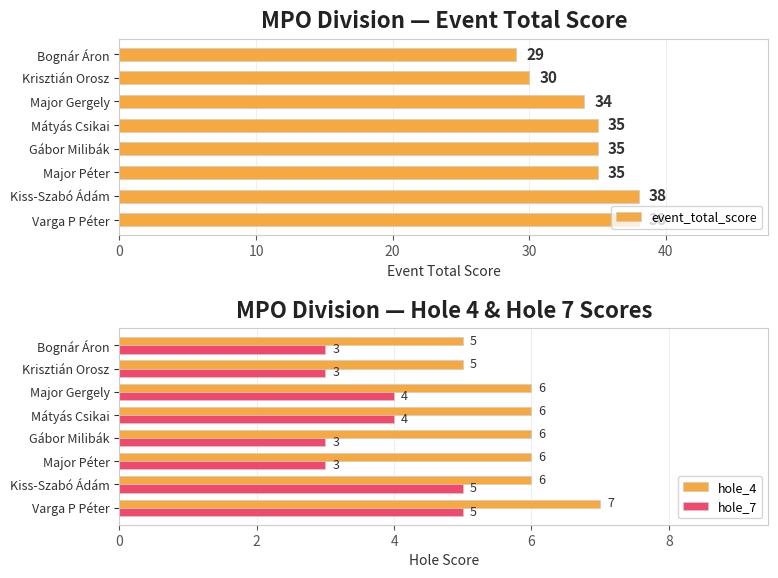

Is the value of hole_4 at Mátyás Csikai greater than the value of hole_7 at Varga P Péter?

Yes